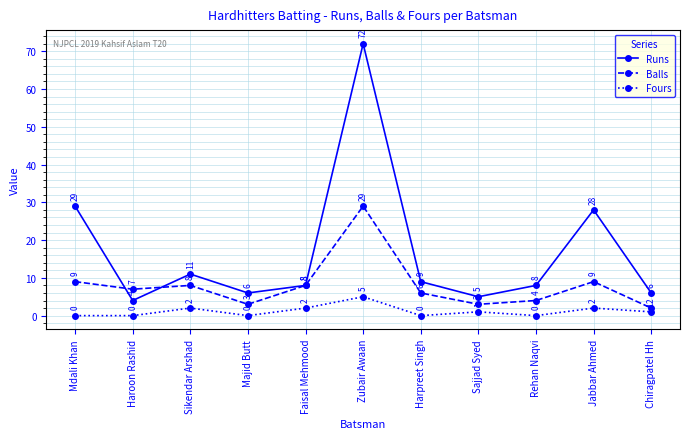

The value of Runs at Jabbar Ahmed is 48. True or false?

False